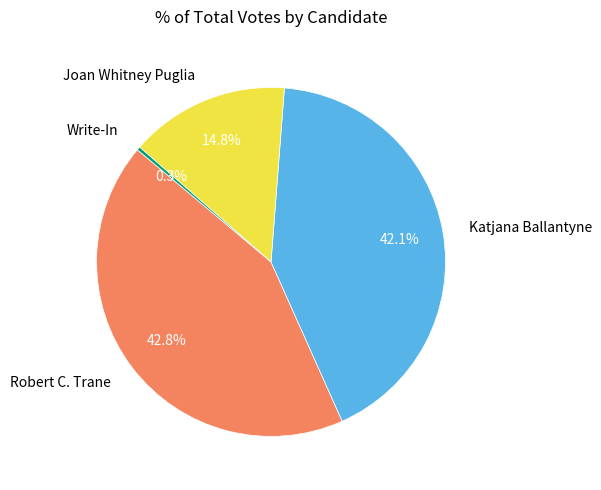

To the nearest percent, what is the difference between the largest and smallest slice percentages?

42%